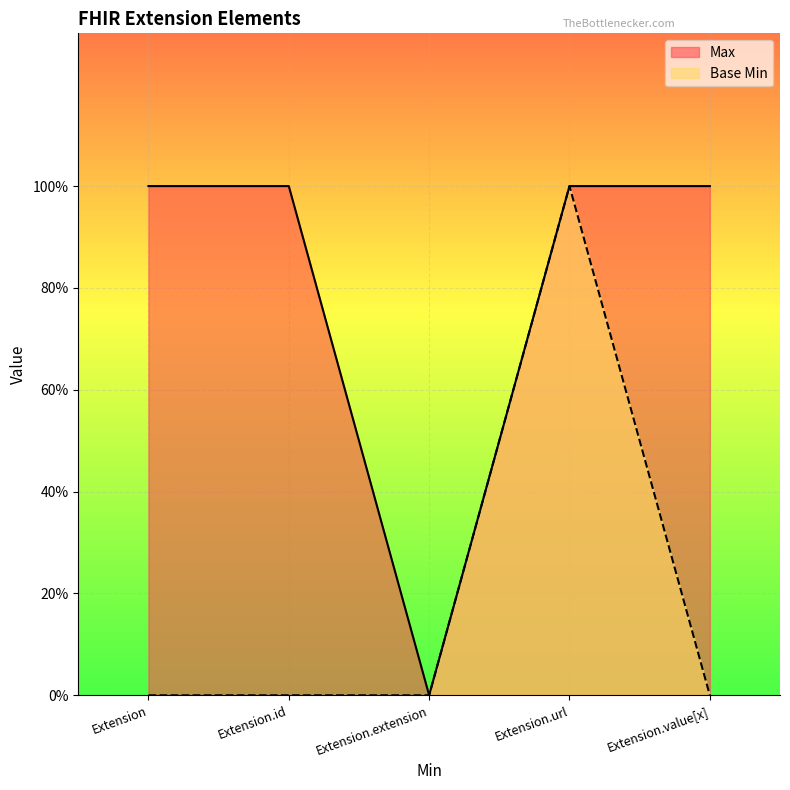

True or false: Max and Base Min intersect in this chart.

False